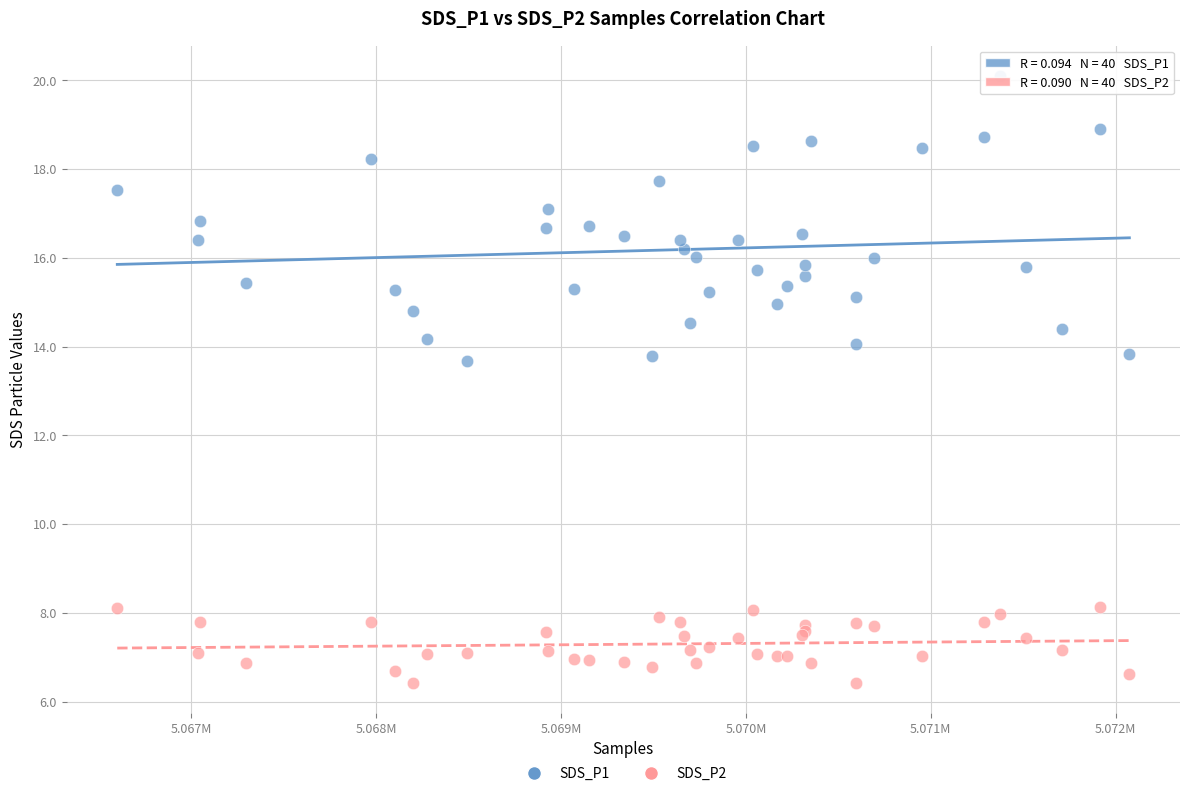

Which series reaches the maximum Y coordinate?

SDS_P1